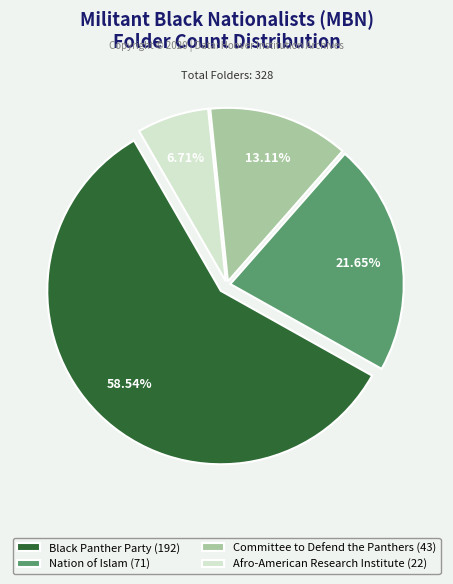

Is there a majority slice in this chart?

Yes